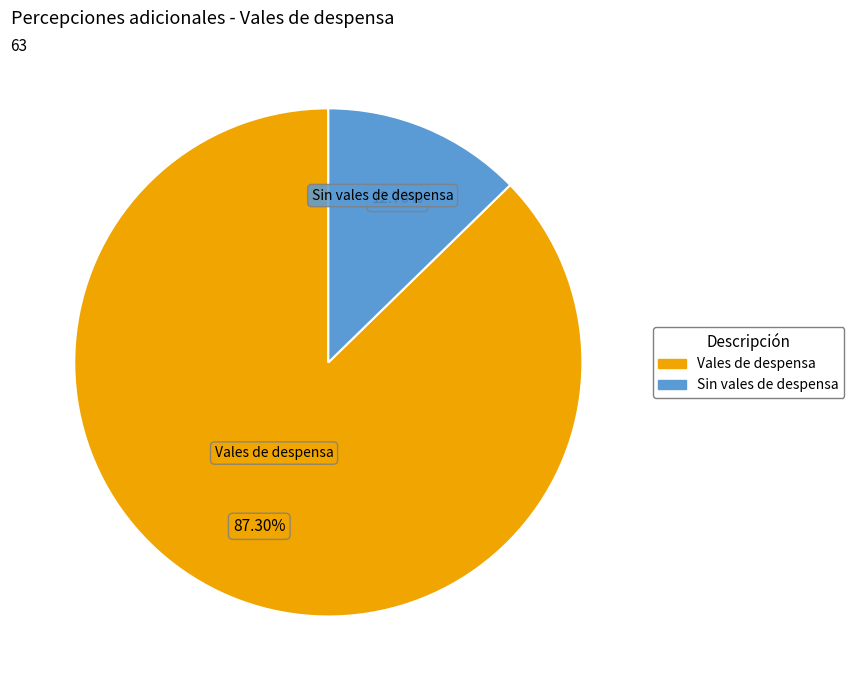

How many segments does this pie chart have?

2